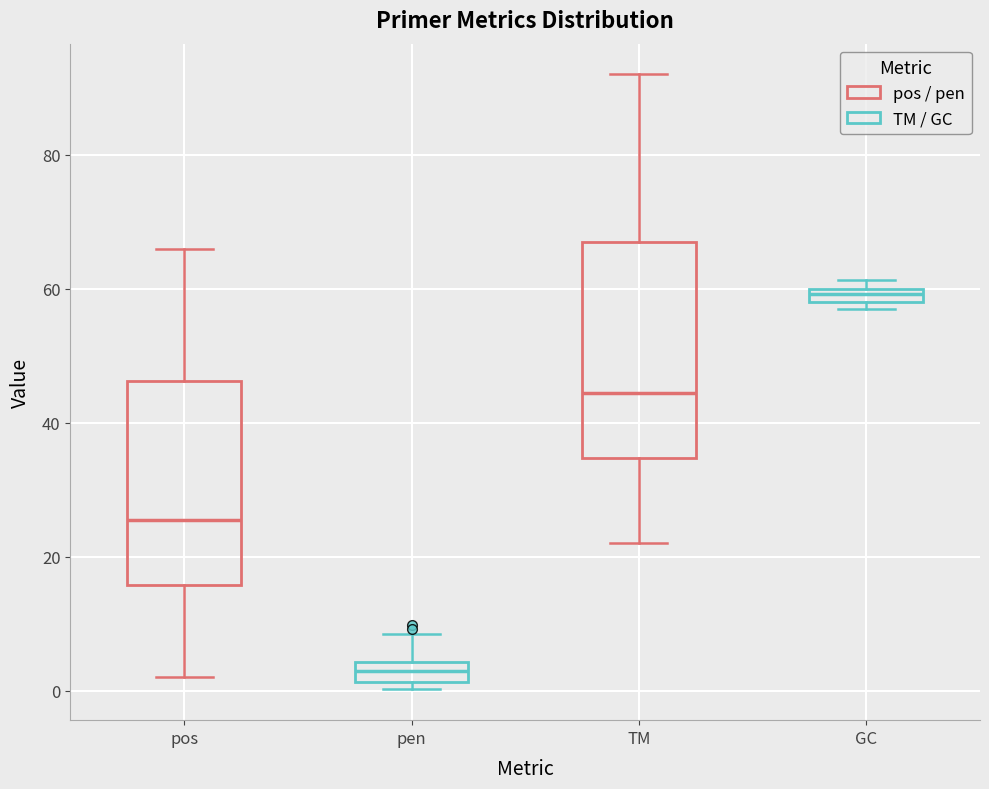

Which box's median line is the lowest?

pen